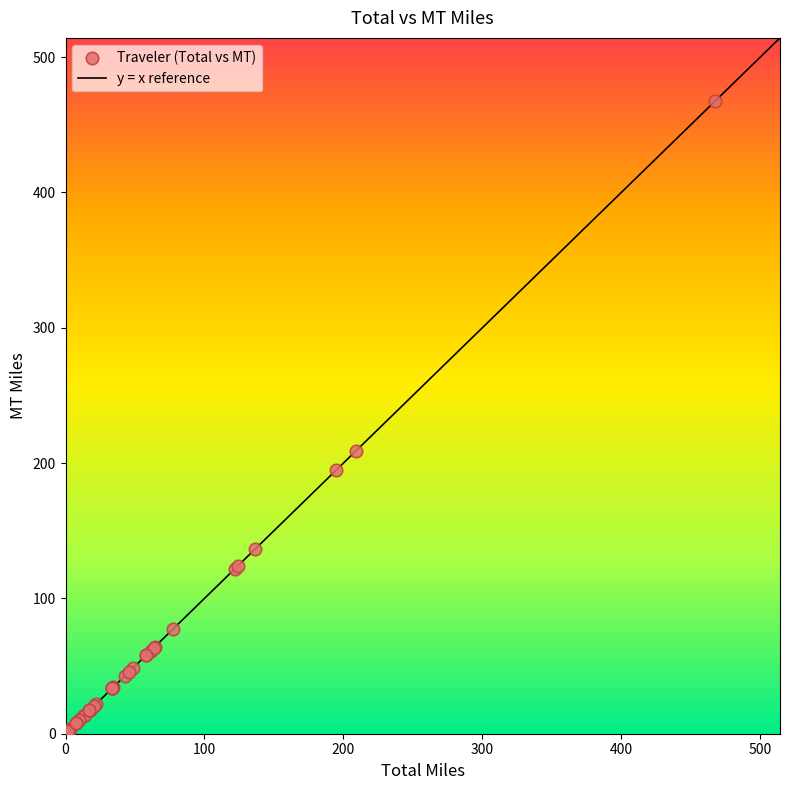

What Y value in the scatter plot is closest to 233?

208.8